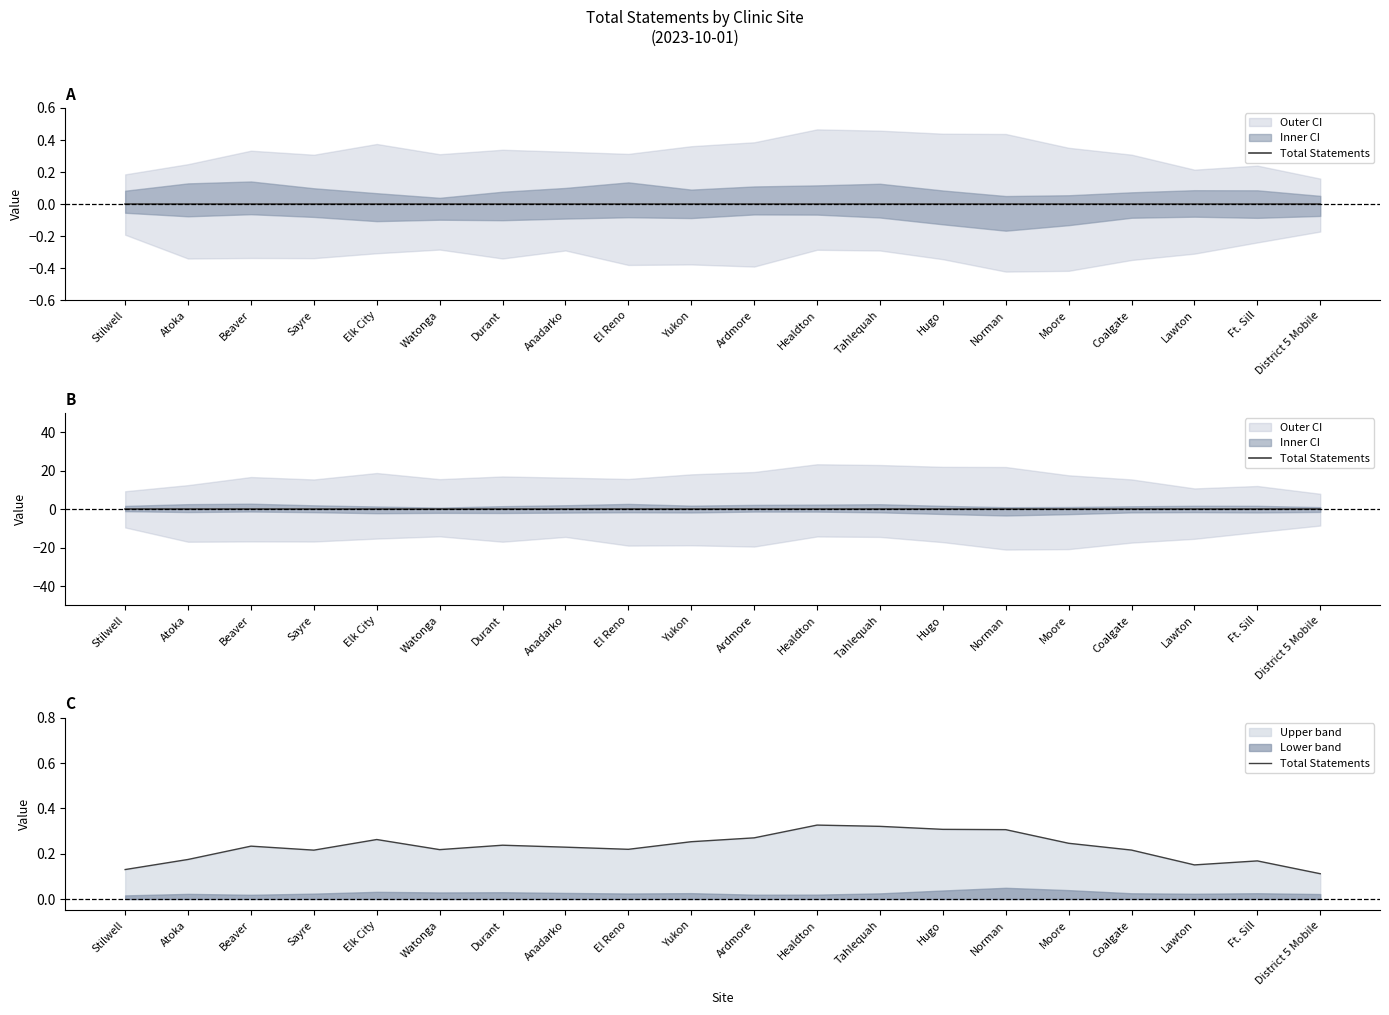

What position from the left is Hugo?

14